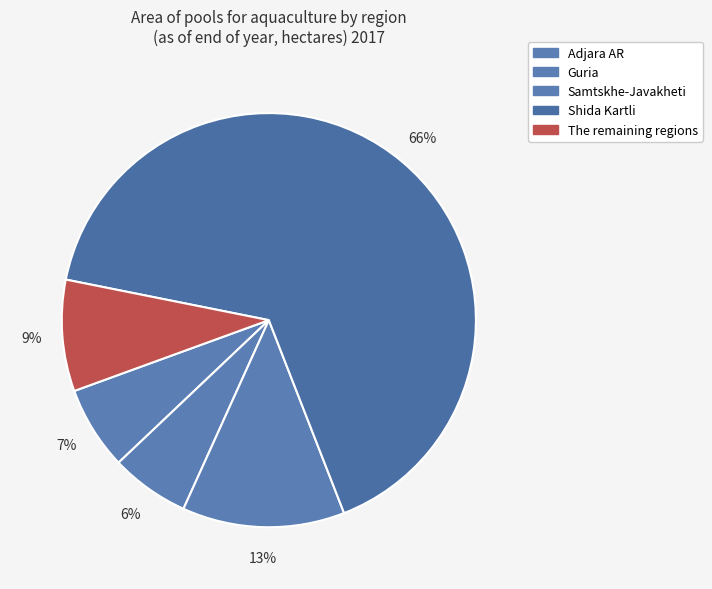

To the nearest percent, what portion does Guria represent?

6%